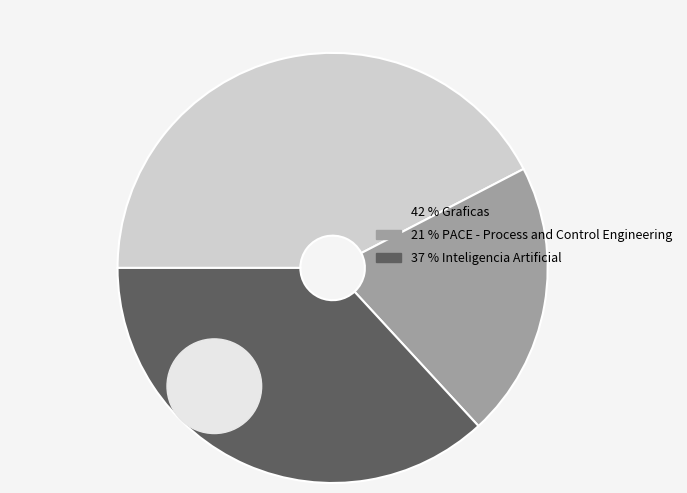

Is Inteligencia Artificial the majority of the pie?

No